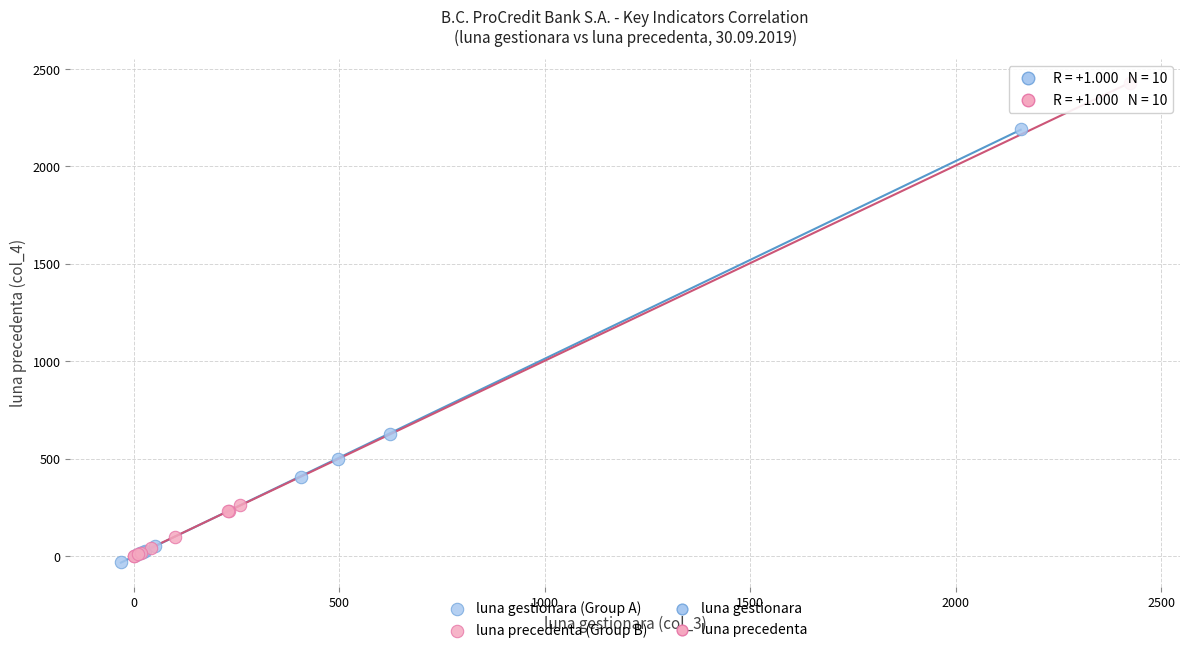

Which series has the largest Y range (max minus min)?

luna precedenta (Group B)